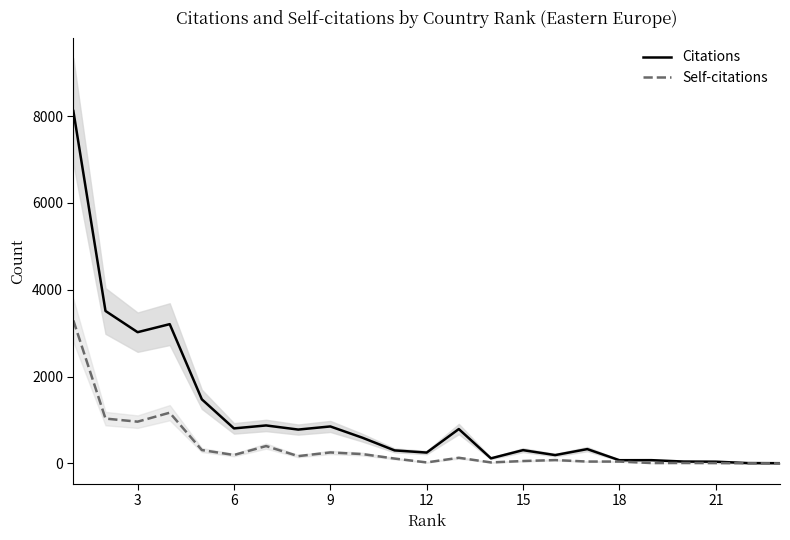

What is the maximum value for Self-citations?

3293